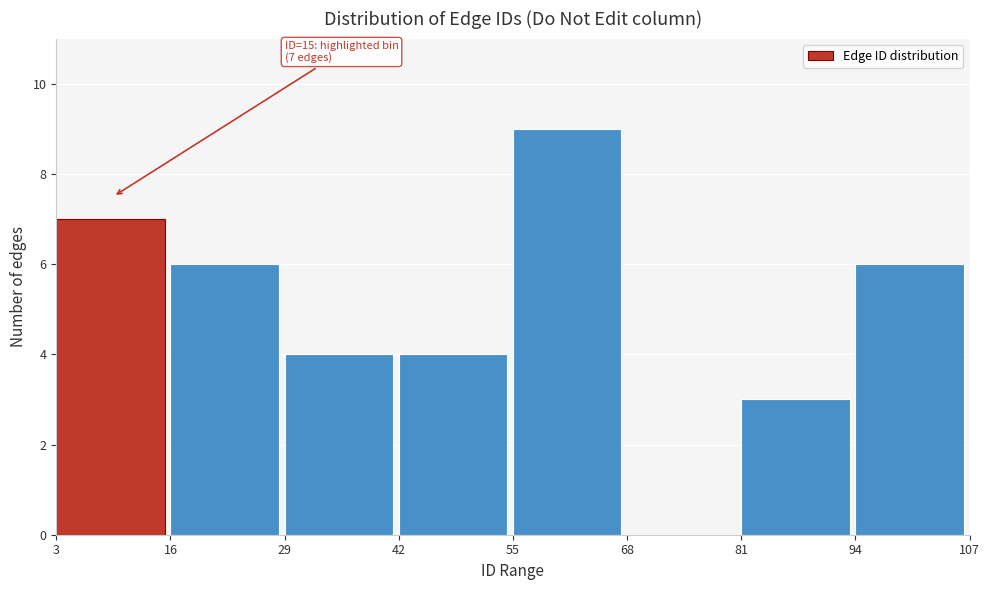

Over which range of the x-axis is the bar tallest?

55 to 68